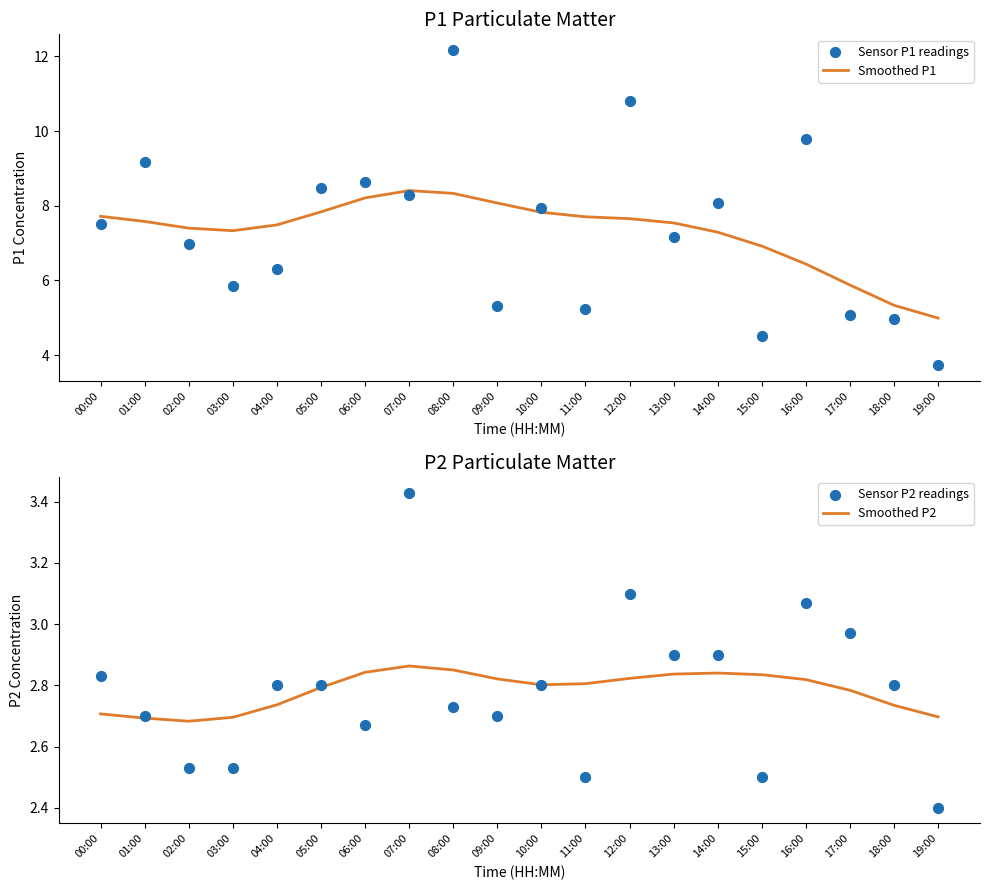

Which series has the widest spread of Y values?

Sensor P1 readings